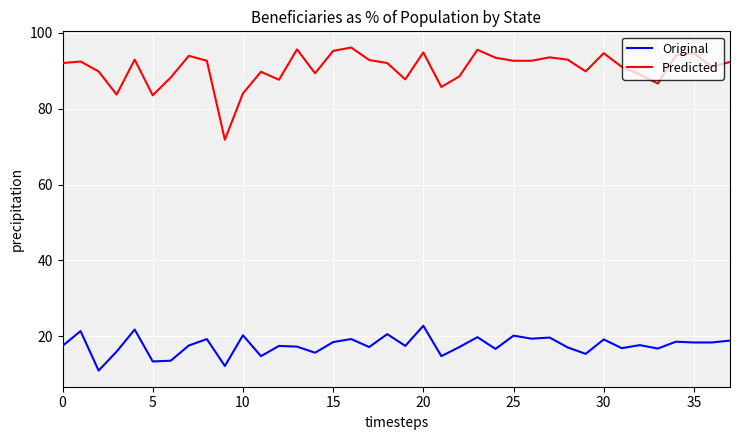

In Predicted, how many points are higher than both neighbors (excluding endpoints)?

11